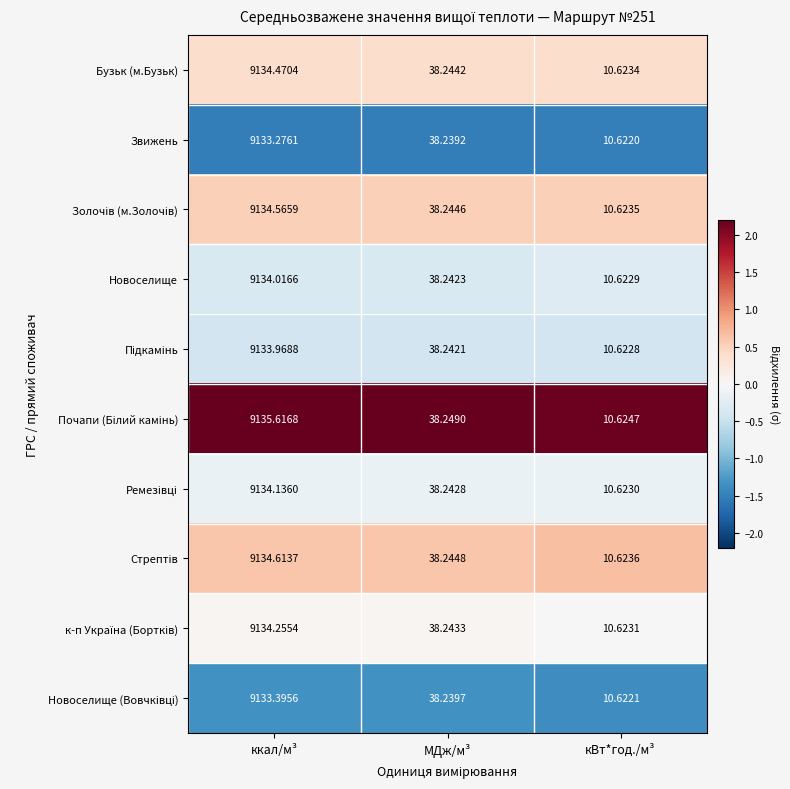

What is the smallest value displayed?

10.6